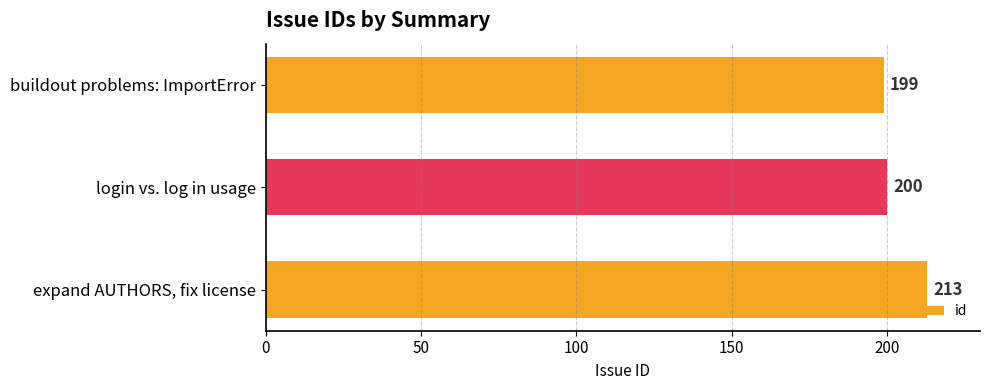

Reading bottom to top, transcribe all the data shown in this chart.

expand AUTHORS, fix license=213	login vs. log in usage=200	buildout problems: ImportError=199